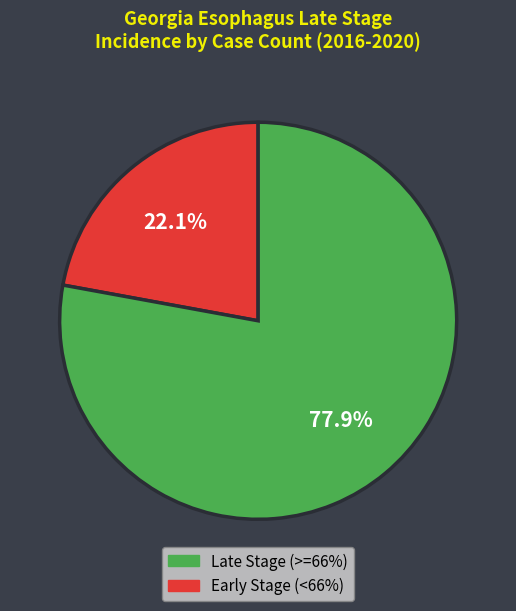

Is there a majority slice in this chart?

Yes